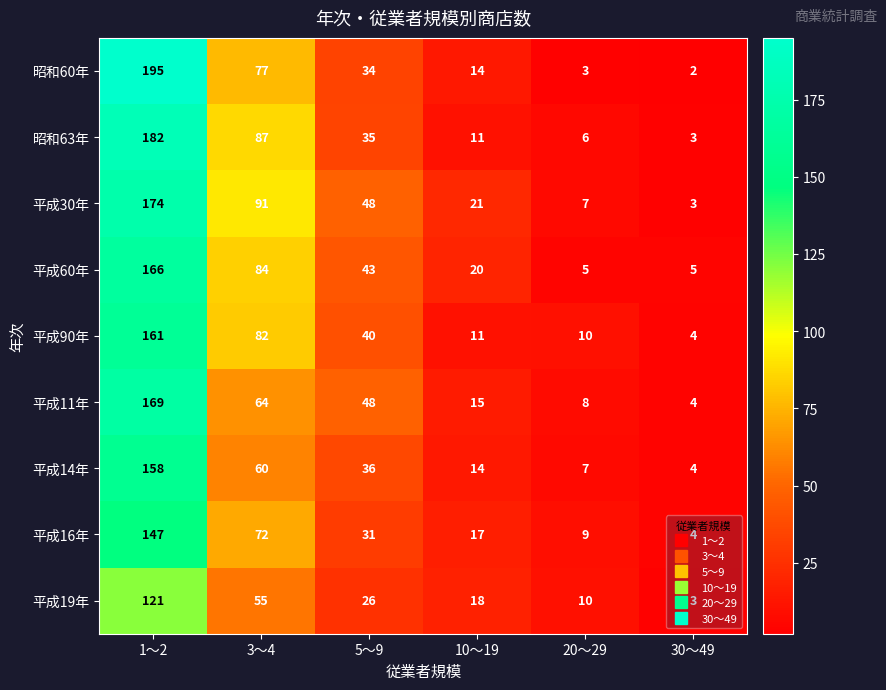

At which label is 平成19年 closest to 62?

3～4